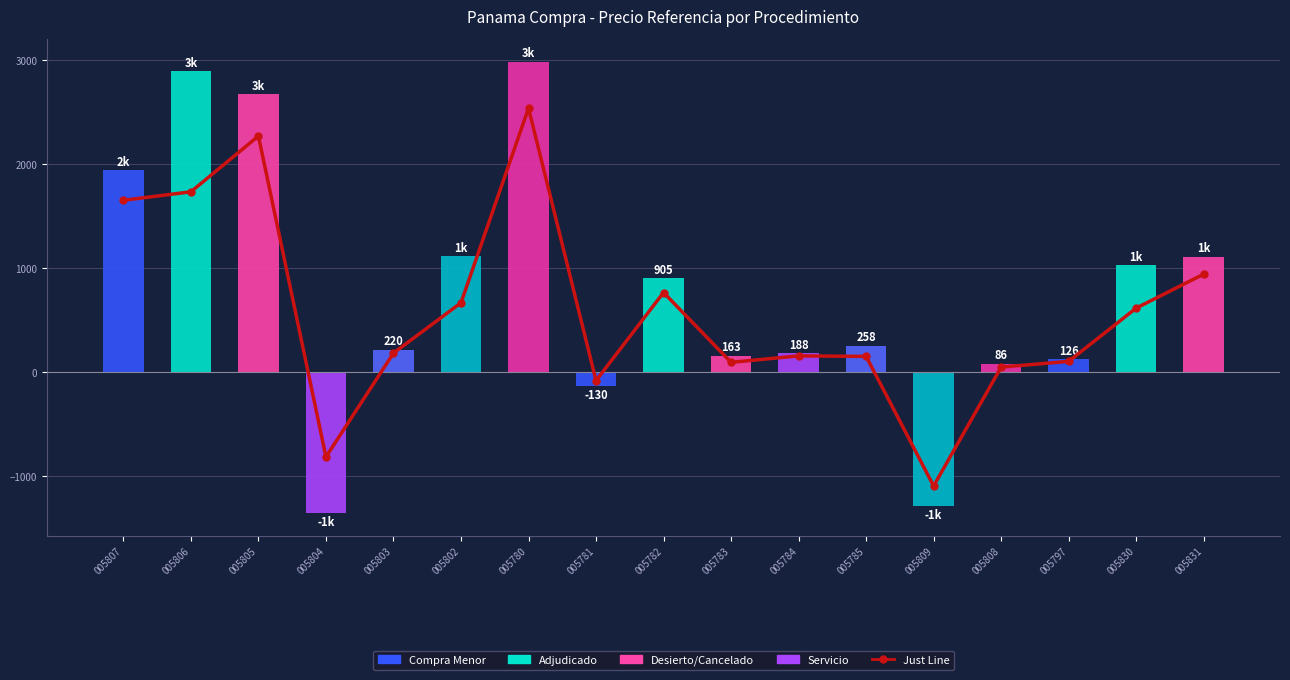

What is the label of the 10th bar from the left?

005783